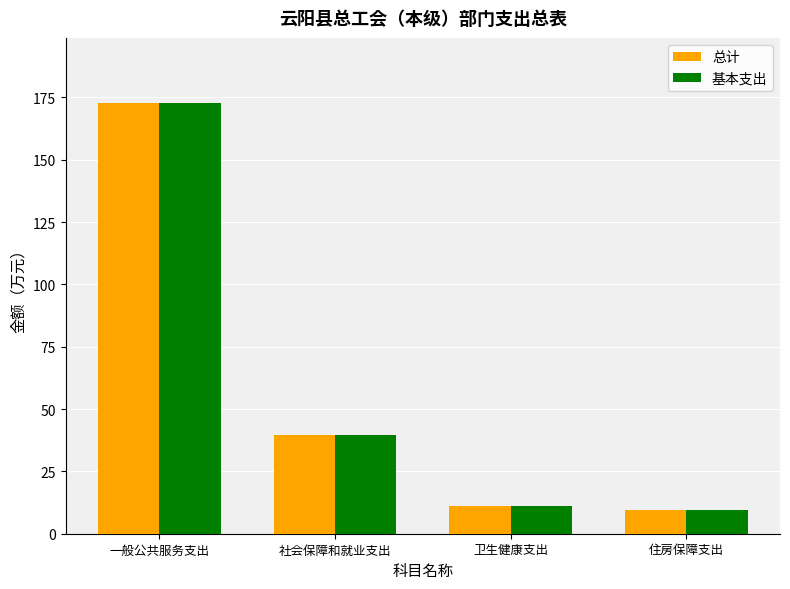

What is the difference between the maximum and minimum values in the 总计 series?

163.4